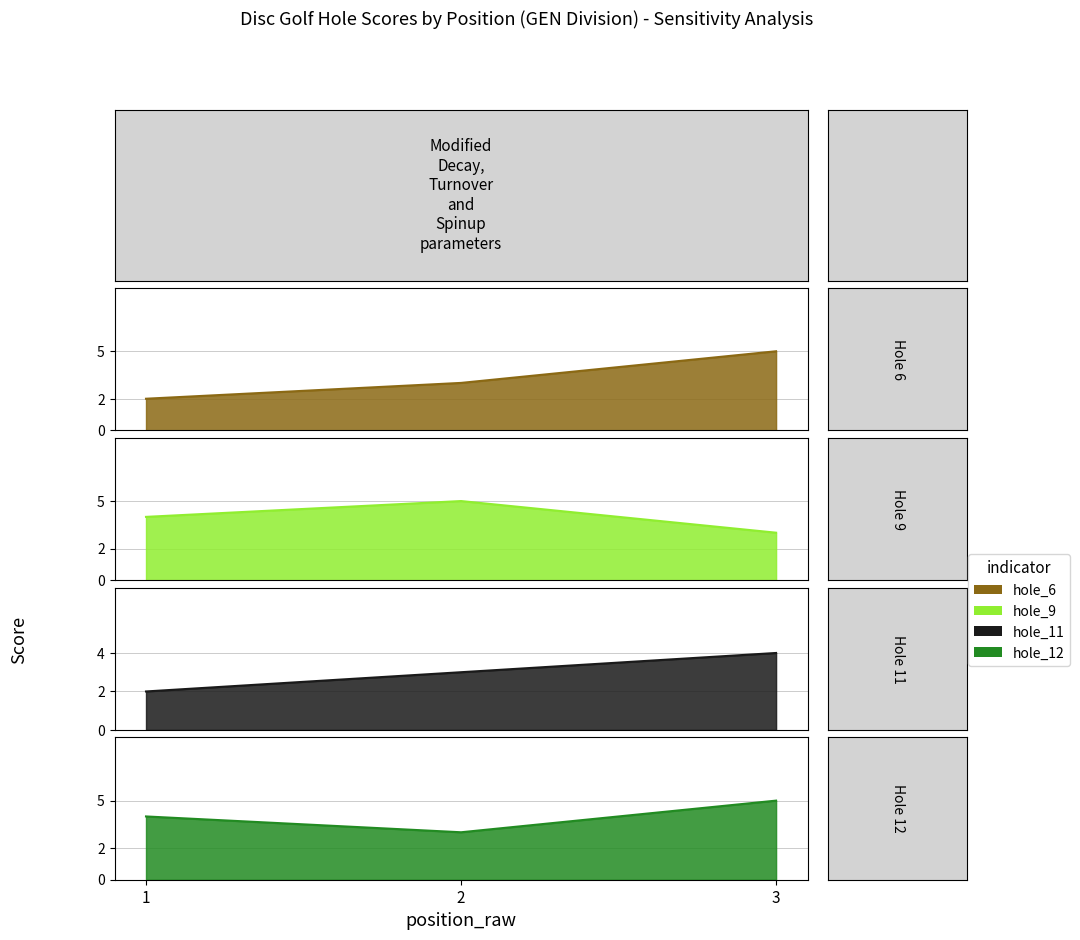

How many distinct data groups are displayed?

4